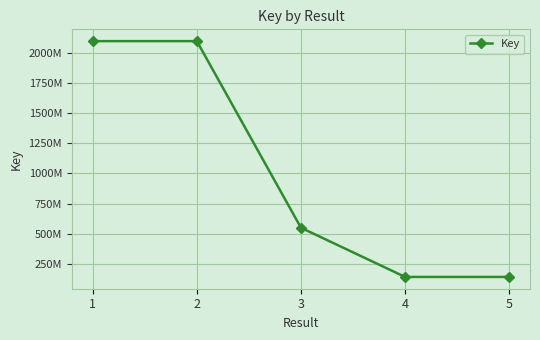

List the labels in order of value, largest first.

1, 2, 3, 4, 5